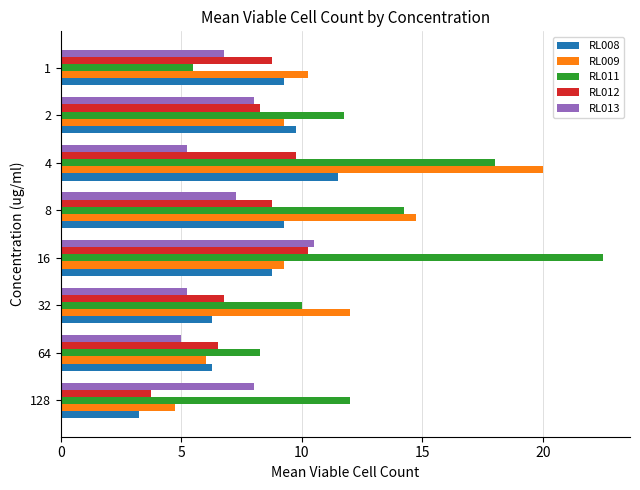

What is the minimum value for RL009?

4.8